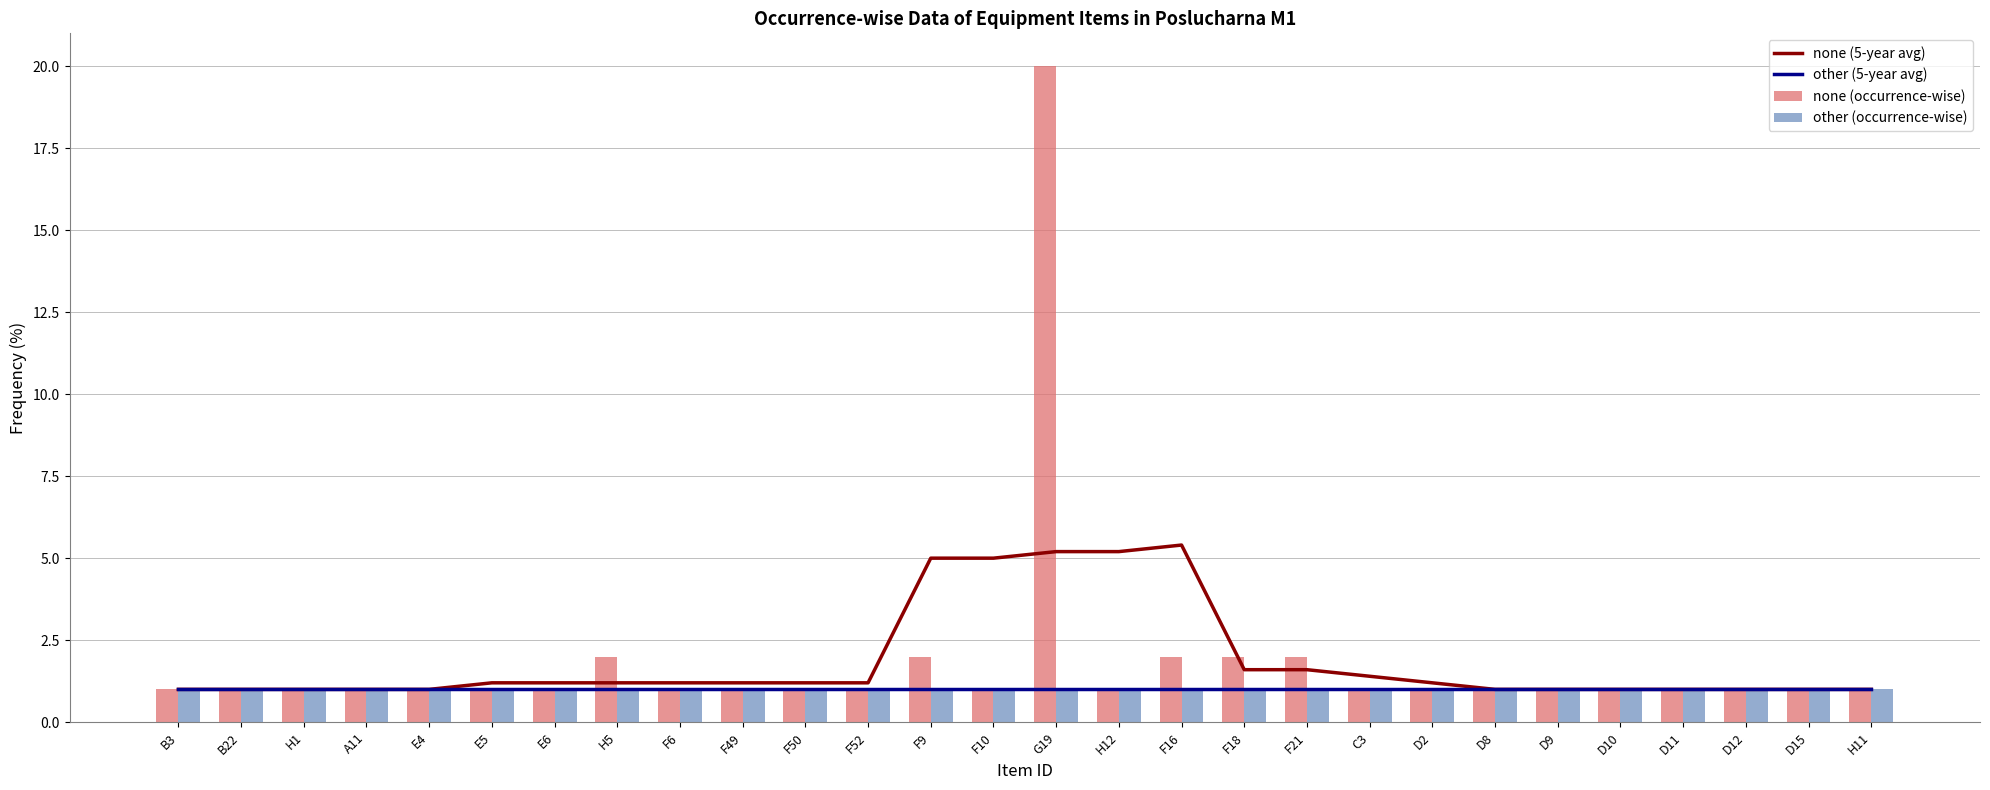

Where is other (5-year avg) nearest to the value 1?

B3